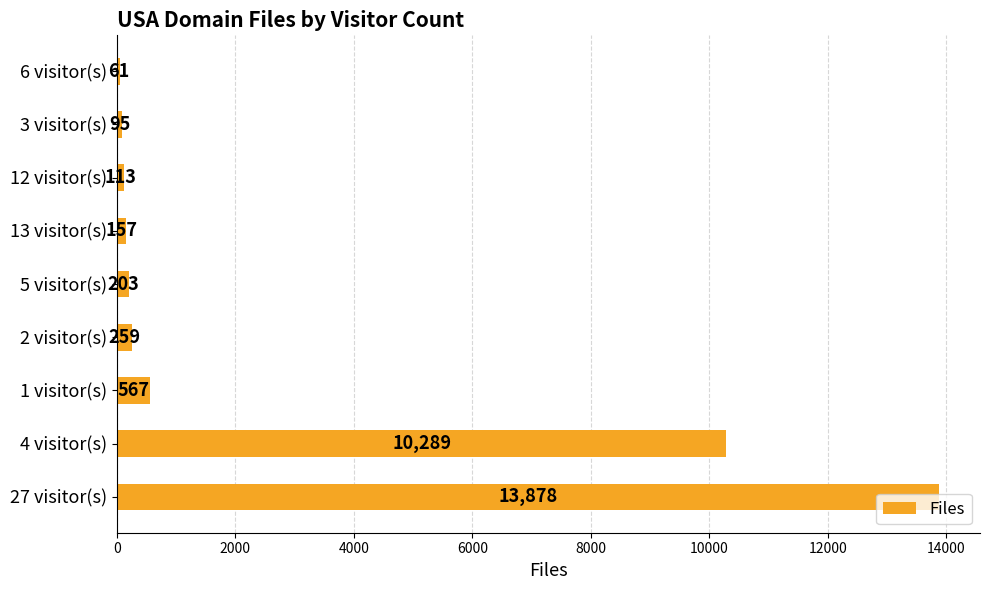

List the labels in order of value, smallest first.

6 visitor(s), 3 visitor(s), 12 visitor(s), 13 visitor(s), 5 visitor(s), 2 visitor(s), 1 visitor(s), 4 visitor(s), 27 visitor(s)